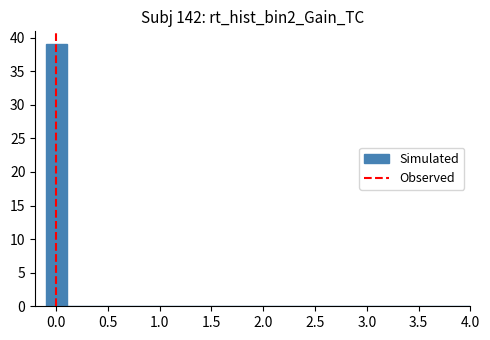

What is the height of the bar covering -0.100 to 0.105 on the x-axis? Neither the bar edges nor the heights are printed on the chart, so give them approximately, as read against the axes.

39